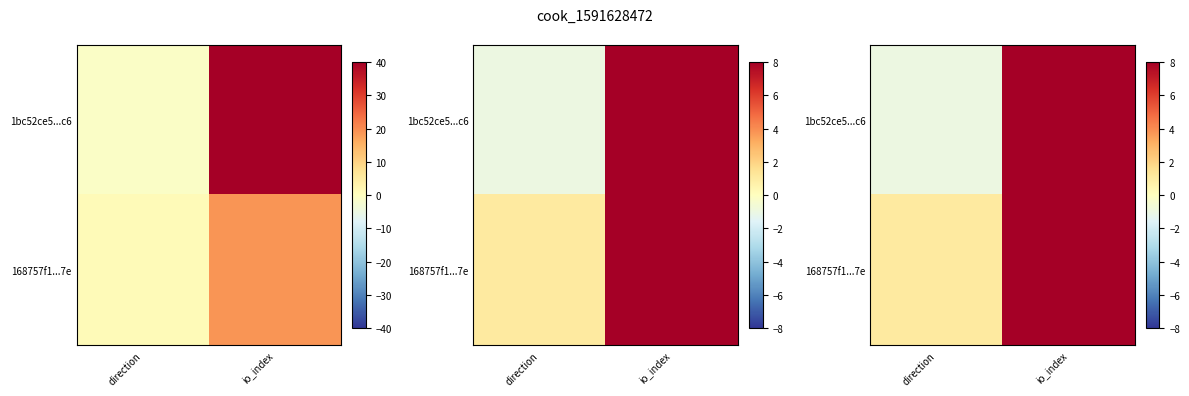

True or false: 1bc52ce5...c6 has a value of 476 at io_index.

False